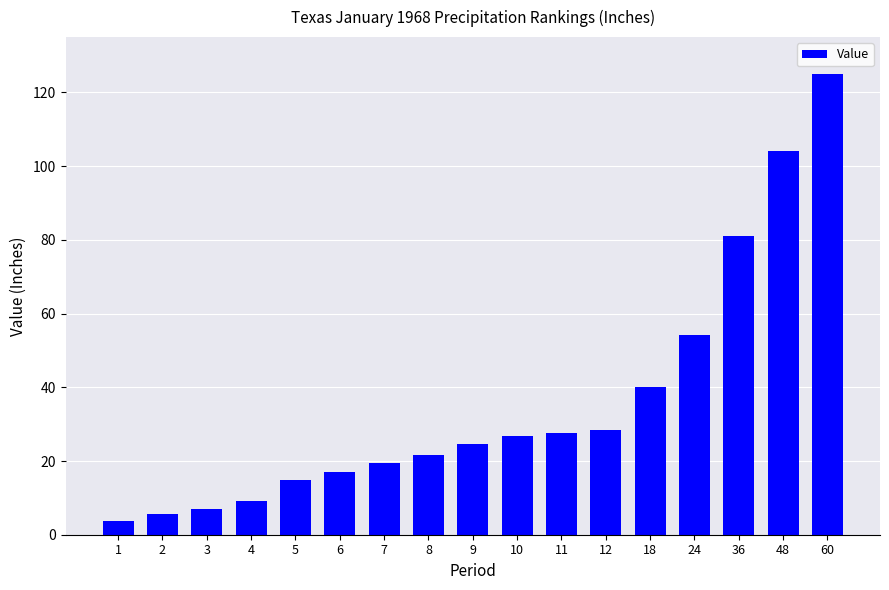

The chart shows a value of 6.9 at 3. True or false?

True